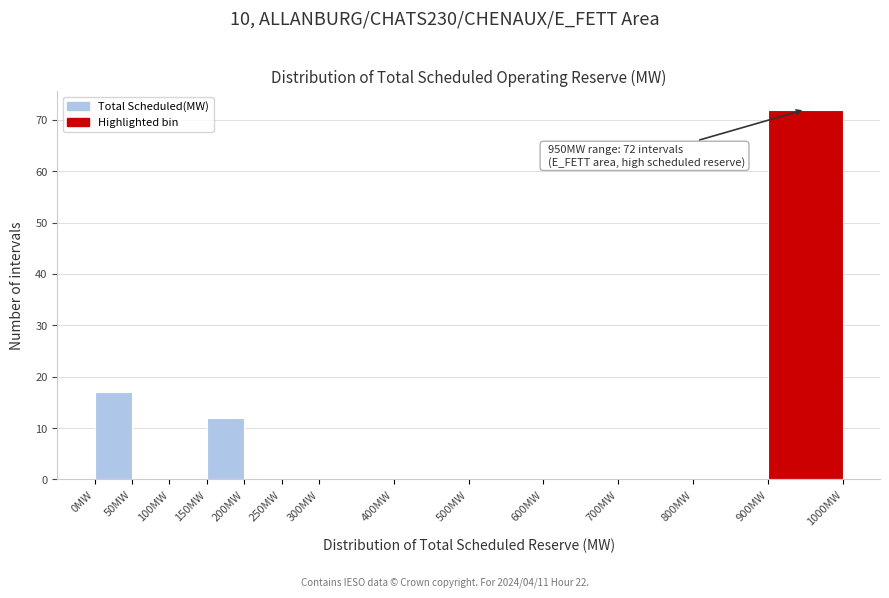

Over which range of the x-axis is the bar tallest?

900 to 1000